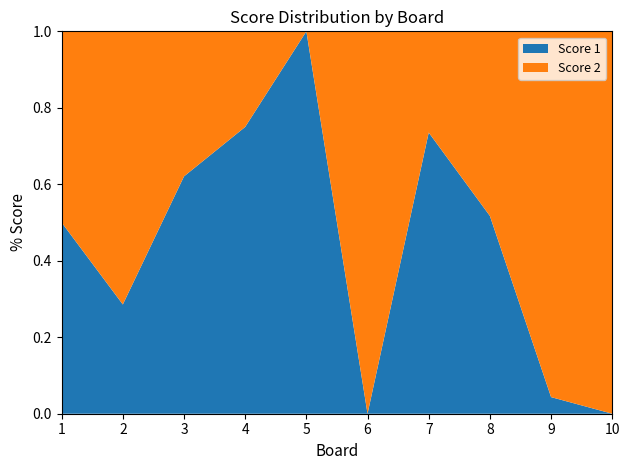

Reading left to right, list all the values displayed in this chart.

Score 1: 1=1	2=6	3=18	4=24	5=25	6=0	7=25	8=15	9=1	10=0
Score 2: 1=1	2=15	3=11	4=8	5=0	6=25	7=9	8=14	9=22	10=25